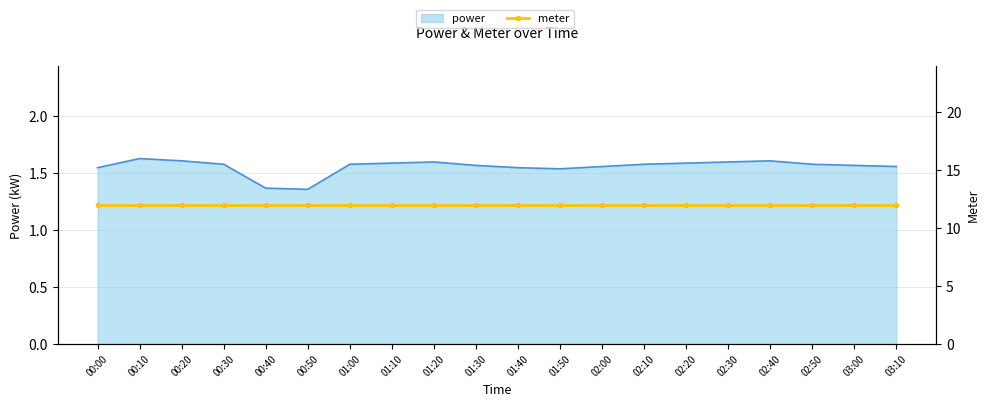

What is the average value?

1.6